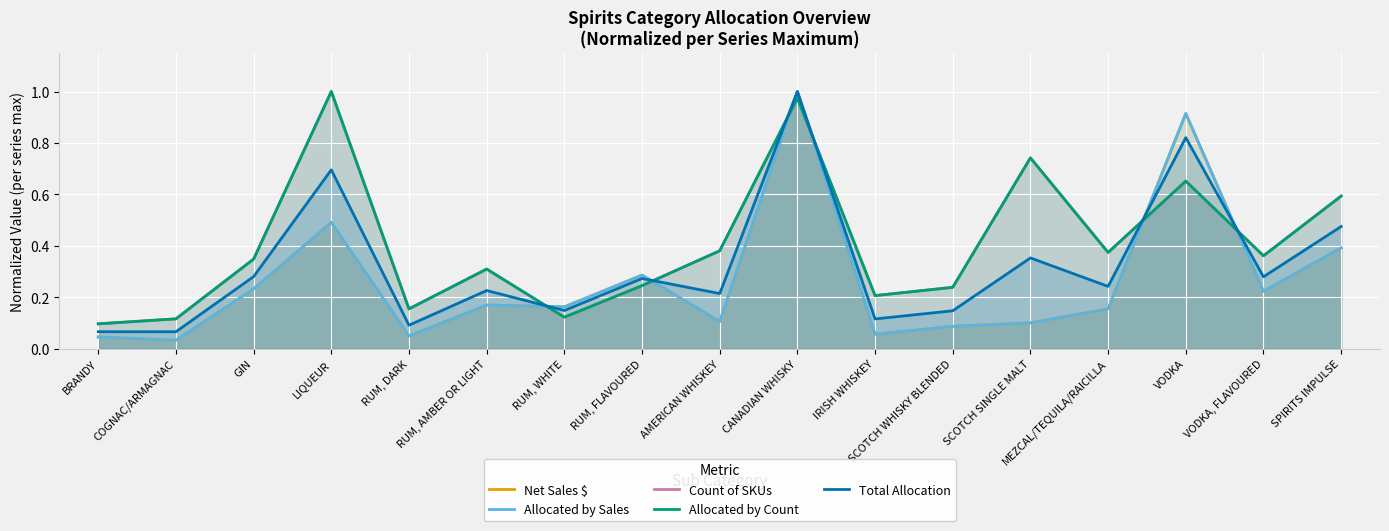

Reading left to right, list all the values displayed in this chart.

Net Sales $: BRANDY=0.0	COGNAC/ARMAGNAC=0.0	GIN=0.2	LIQUEUR=0.5	RUM, DARK=0.0	RUM, AMBER OR LIGHT=0.2	RUM, WHITE=0.2	RUM, FLAVOURED=0.3	AMERICAN WHISKEY=0.1	CANADIAN WHISKY=1.0	IRISH WHISKEY=0.1	SCOTCH WHISKY BLENDED=0.1	SCOTCH SINGLE MALT=0.1	MEZCAL/TEQUILA/RAICILLA=0.2	VODKA=0.9	VODKA, FLAVOURED=0.2	SPIRITS IMPULSE=0.4
Allocated by Sales: BRANDY=0.0	COGNAC/ARMAGNAC=0.0	GIN=0.2	LIQUEUR=0.5	RUM, DARK=0.0	RUM, AMBER OR LIGHT=0.2	RUM, WHITE=0.2	RUM, FLAVOURED=0.3	AMERICAN WHISKEY=0.1	CANADIAN WHISKY=1.0	IRISH WHISKEY=0.1	SCOTCH WHISKY BLENDED=0.1	SCOTCH SINGLE MALT=0.1	MEZCAL/TEQUILA/RAICILLA=0.2	VODKA=0.9	VODKA, FLAVOURED=0.2	SPIRITS IMPULSE=0.4
Count of SKUs: BRANDY=0.1	COGNAC/ARMAGNAC=0.1	GIN=0.3	LIQUEUR=1.0	RUM, DARK=0.2	RUM, AMBER OR LIGHT=0.3	RUM, WHITE=0.1	RUM, FLAVOURED=0.2	AMERICAN WHISKEY=0.4	CANADIAN WHISKY=1.0	IRISH WHISKEY=0.2	SCOTCH WHISKY BLENDED=0.2	SCOTCH SINGLE MALT=0.7	MEZCAL/TEQUILA/RAICILLA=0.4	VODKA=0.7	VODKA, FLAVOURED=0.4	SPIRITS IMPULSE=0.6
Allocated by Count: BRANDY=0.1	COGNAC/ARMAGNAC=0.1	GIN=0.3	LIQUEUR=1.0	RUM, DARK=0.2	RUM, AMBER OR LIGHT=0.3	RUM, WHITE=0.1	RUM, FLAVOURED=0.2	AMERICAN WHISKEY=0.4	CANADIAN WHISKY=1.0	IRISH WHISKEY=0.2	SCOTCH WHISKY BLENDED=0.2	SCOTCH SINGLE MALT=0.7	MEZCAL/TEQUILA/RAICILLA=0.4	VODKA=0.7	VODKA, FLAVOURED=0.4	SPIRITS IMPULSE=0.6
Total Allocation: BRANDY=0.1	COGNAC/ARMAGNAC=0.1	GIN=0.3	LIQUEUR=0.7	RUM, DARK=0.1	RUM, AMBER OR LIGHT=0.2	RUM, WHITE=0.1	RUM, FLAVOURED=0.3	AMERICAN WHISKEY=0.2	CANADIAN WHISKY=1.0	IRISH WHISKEY=0.1	SCOTCH WHISKY BLENDED=0.1	SCOTCH SINGLE MALT=0.4	MEZCAL/TEQUILA/RAICILLA=0.2	VODKA=0.8	VODKA, FLAVOURED=0.3	SPIRITS IMPULSE=0.5